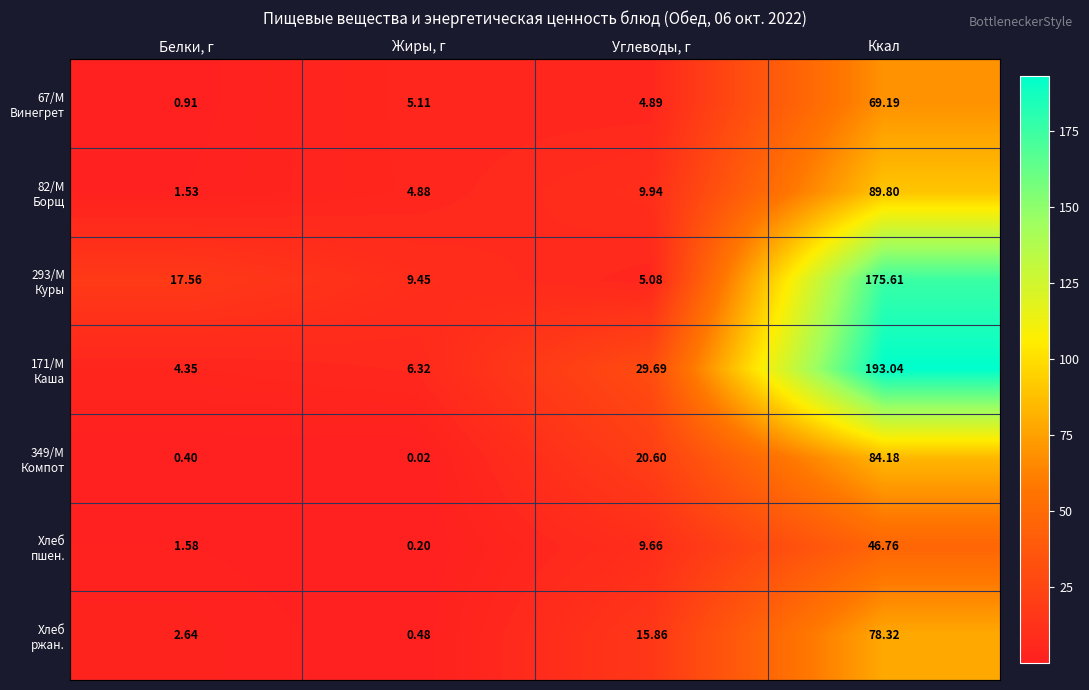

At which category does the chart reach its minimum across all series?

Жиры, г